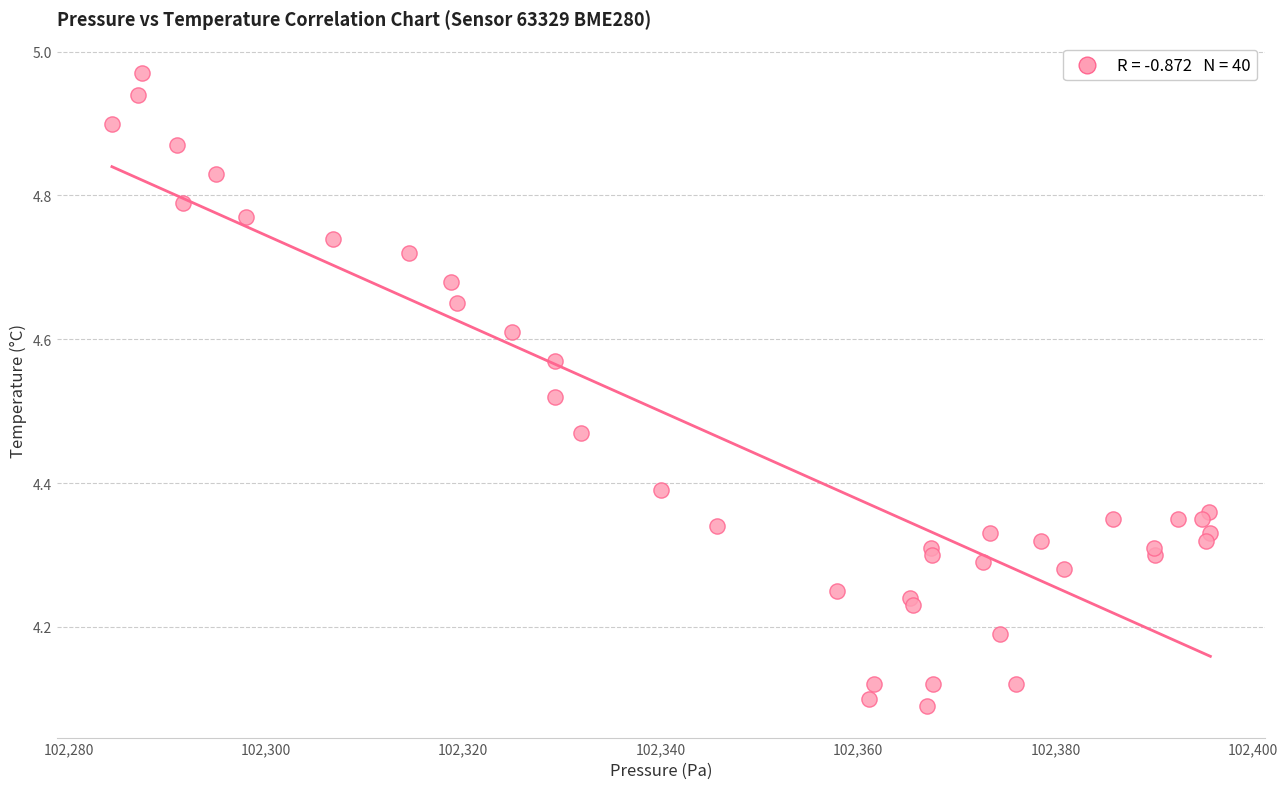

What is the range of Y values (max minus min)?

0.9